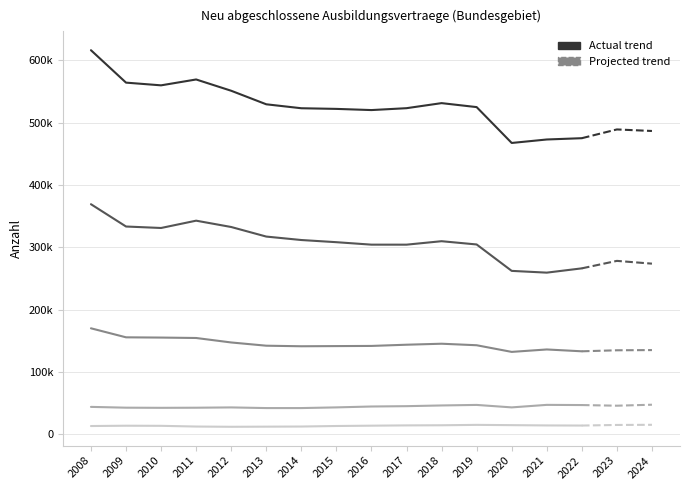

Which category has the lowest value in the insgesamt gesamt series?

2020